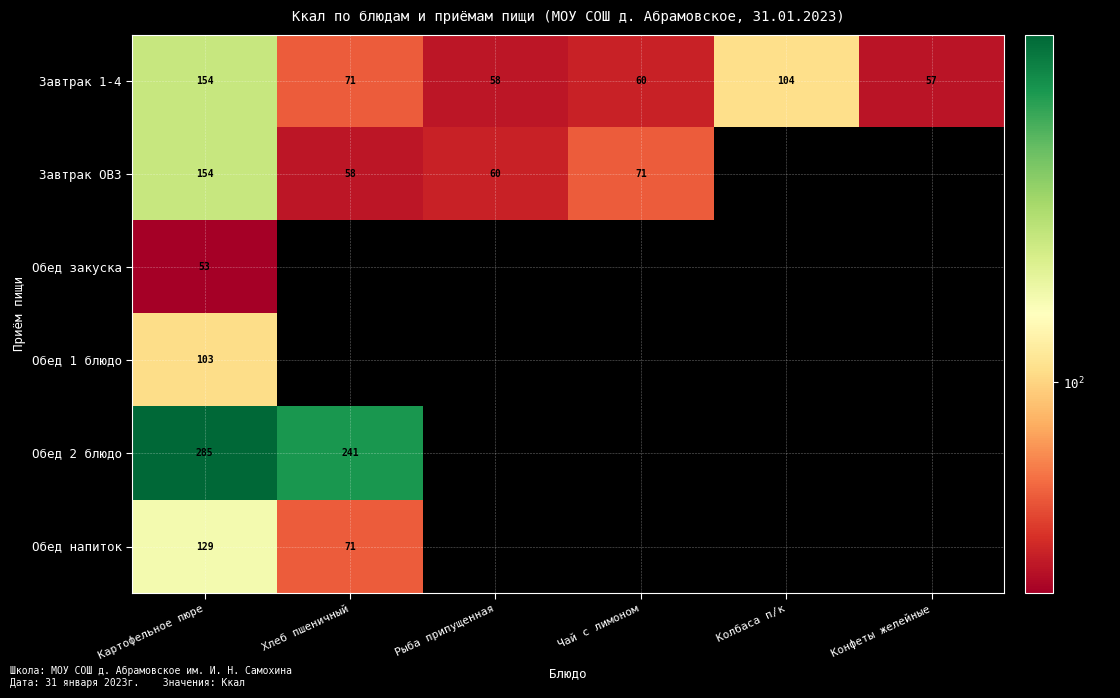

The Завтрак 1-4 series shows 104 at Колбаса п/к. True or false?

True